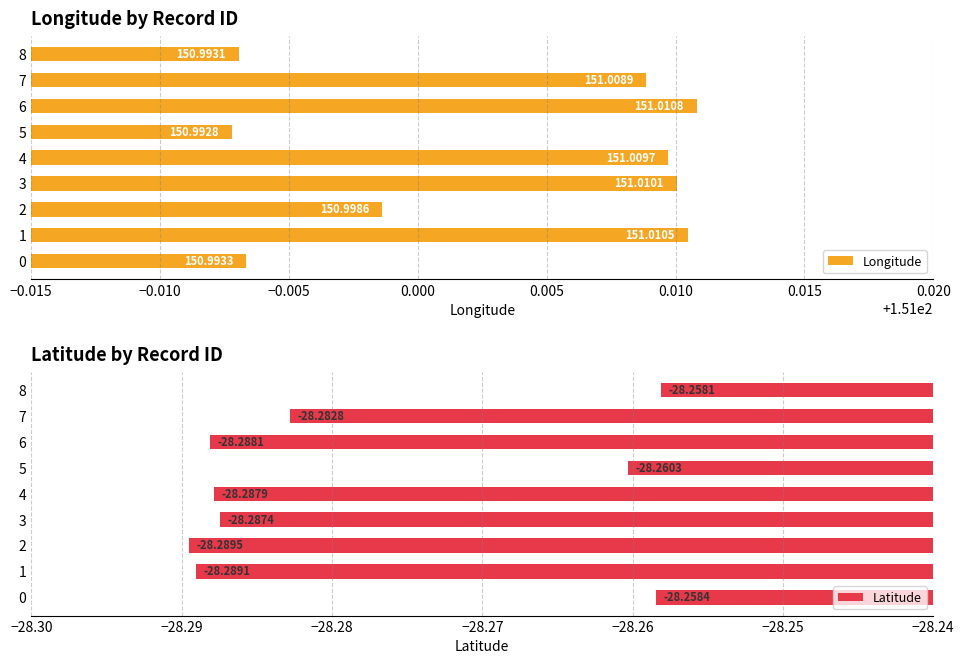

How many data points in Longitude are above 151?

5